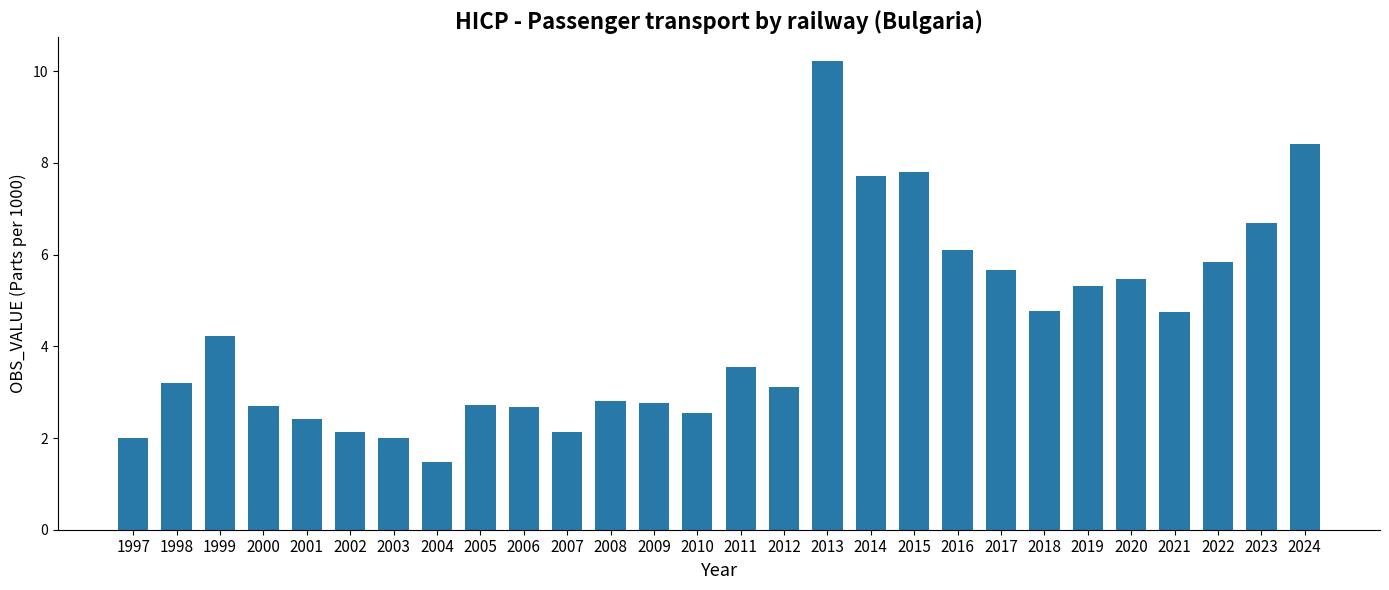

At which label does the data first exceed 3?

1998